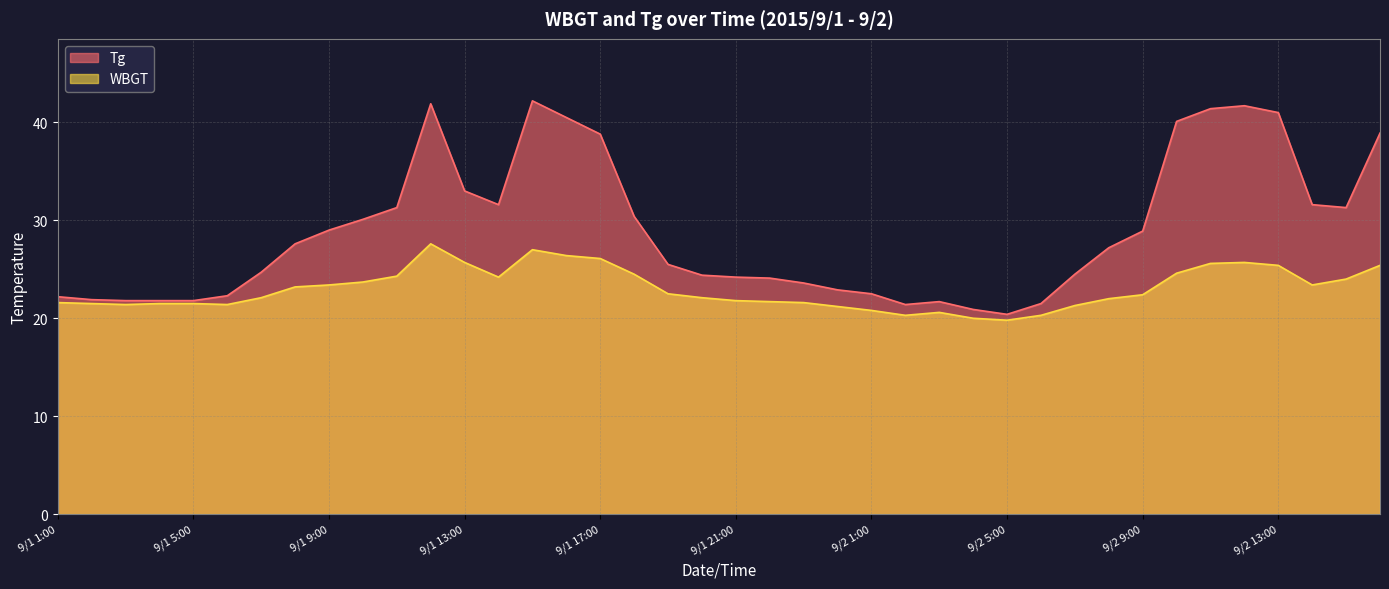

At how many categories does at least one series exceed 36?

9